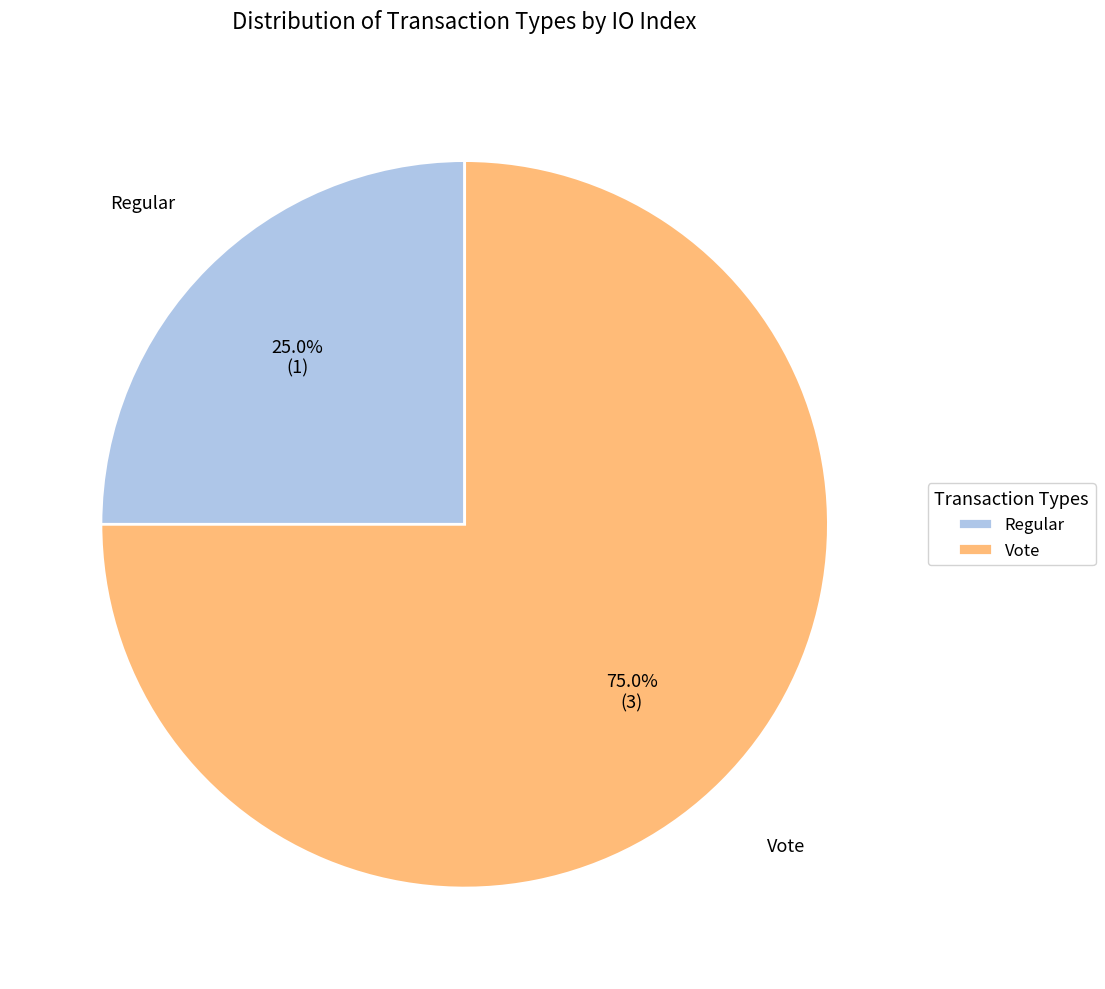

Which has a higher value, Vote or Regular?

Vote